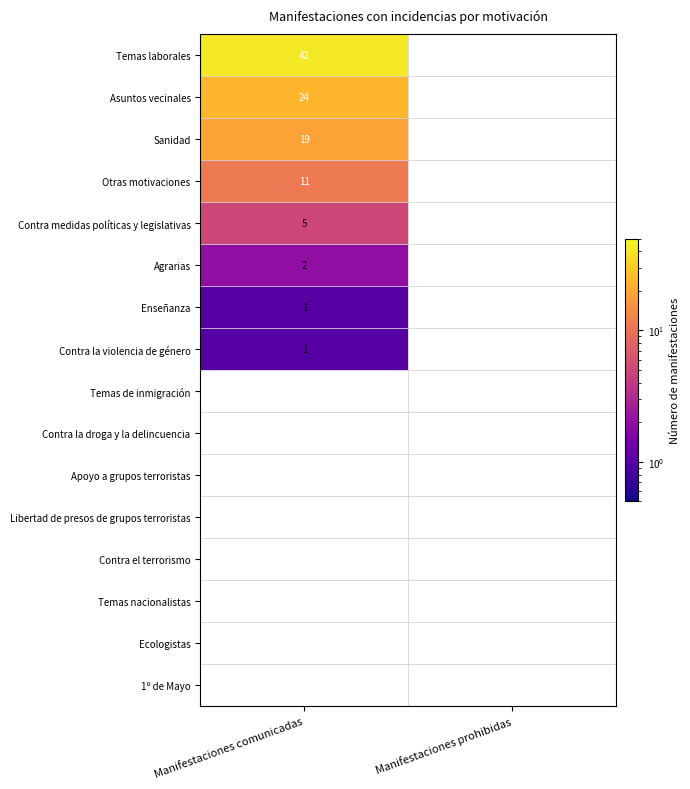

Reading left to right, list all the values displayed in this chart.

Temas laborales: 42	0
Asuntos vecinales: 24	0
Sanidad: 19	0
Otras motivaciones: 11	0
Contra medidas políticas y legislativas: 5	0
Agrarias: 2	0
Enseñanza: 1	0
Contra la violencia de género: 1	0
Temas de inmigración: 0	0
Contra la droga y la delincuencia: 0	0
Apoyo a grupos terroristas: 0	0
Libertad de presos de grupos terroristas: 0	0
Contra el terrorismo: 0	0
Temas nacionalistas: 0	0
Ecologistas: 0	0
1º de Mayo: 0	0